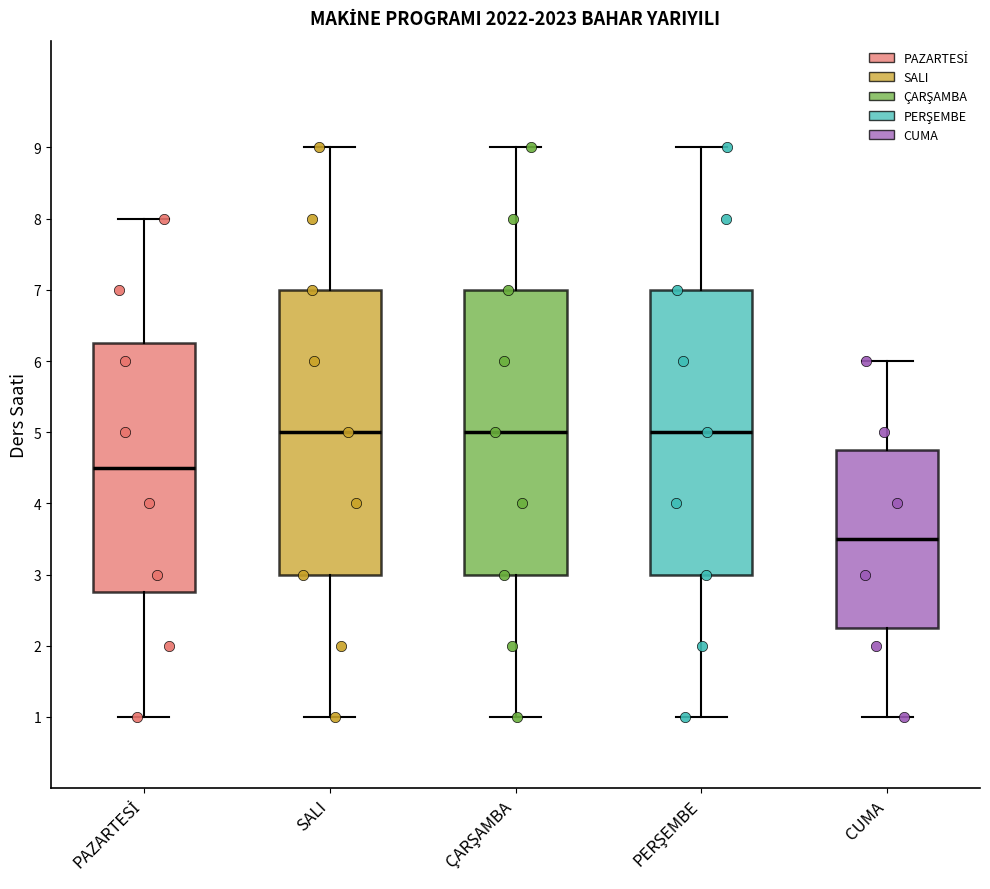

Where does the upper whisker of the box for SALI end on the y-axis? The values are not printed on the chart, so give them approximately, as read against the axis.

9.0